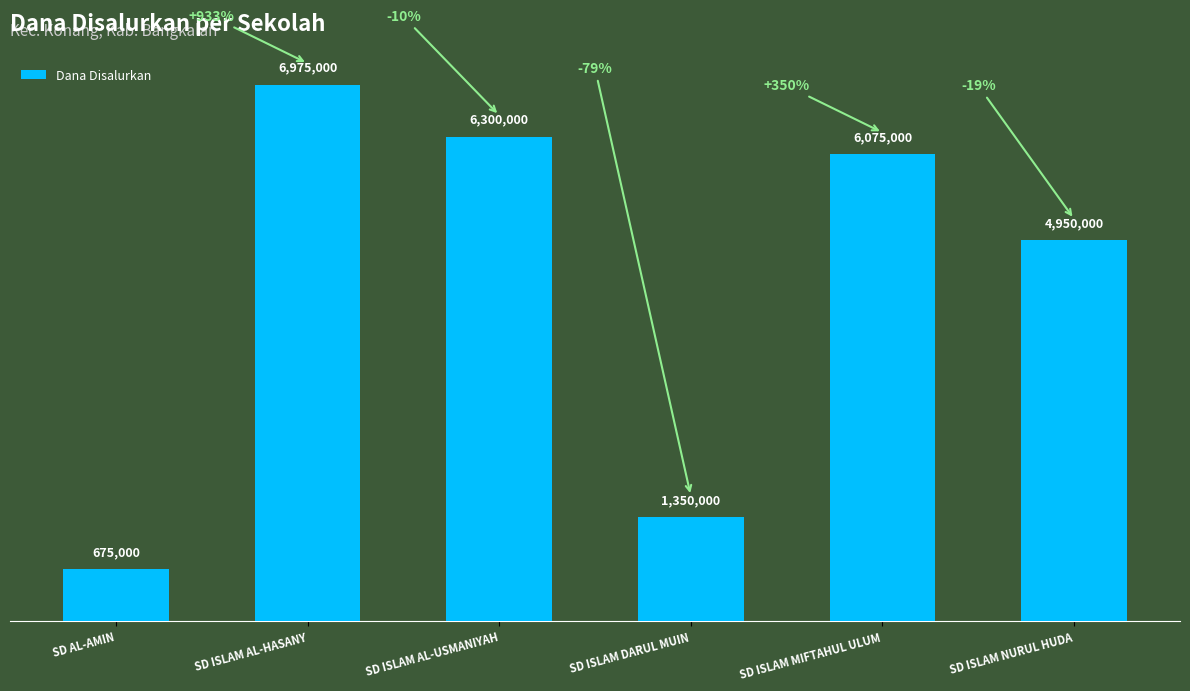

The value at SD ISLAM NURUL HUDA is 6875537. True or false?

False